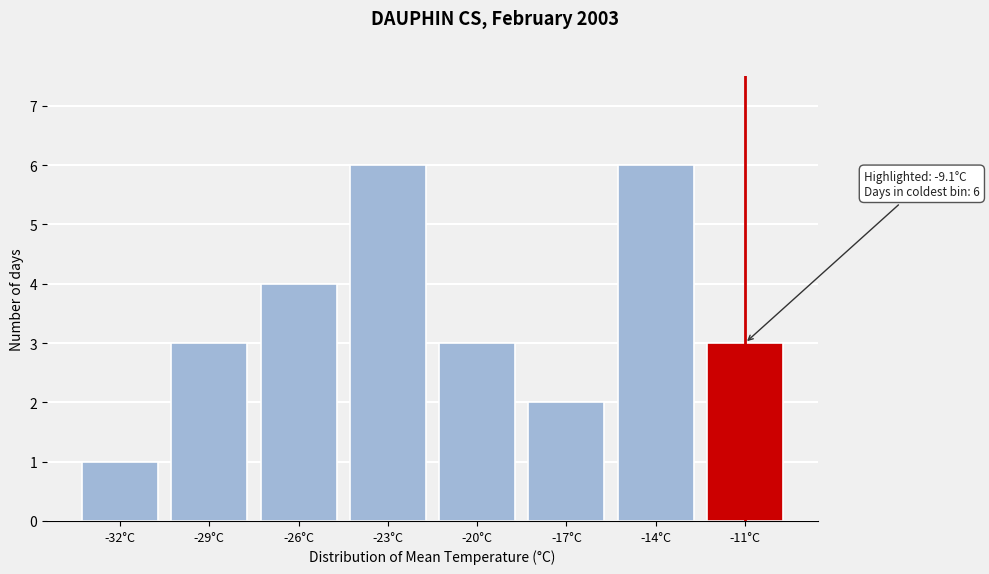

Reading left to right, transcribe all the data shown in this chart.

1	3	4	6	3	2	6	3